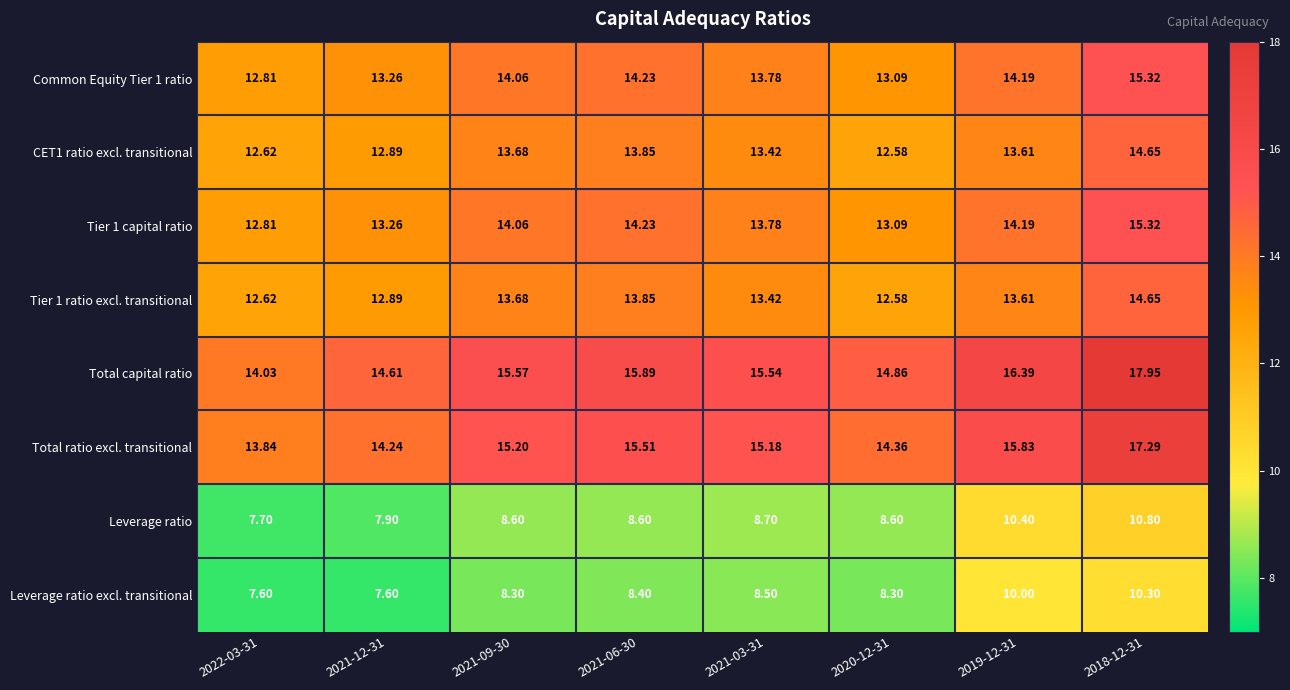

Is the value of Common Equity Tier 1 ratio at 2018-12-31 greater than the value of Total capital ratio at 2021-12-31?

Yes